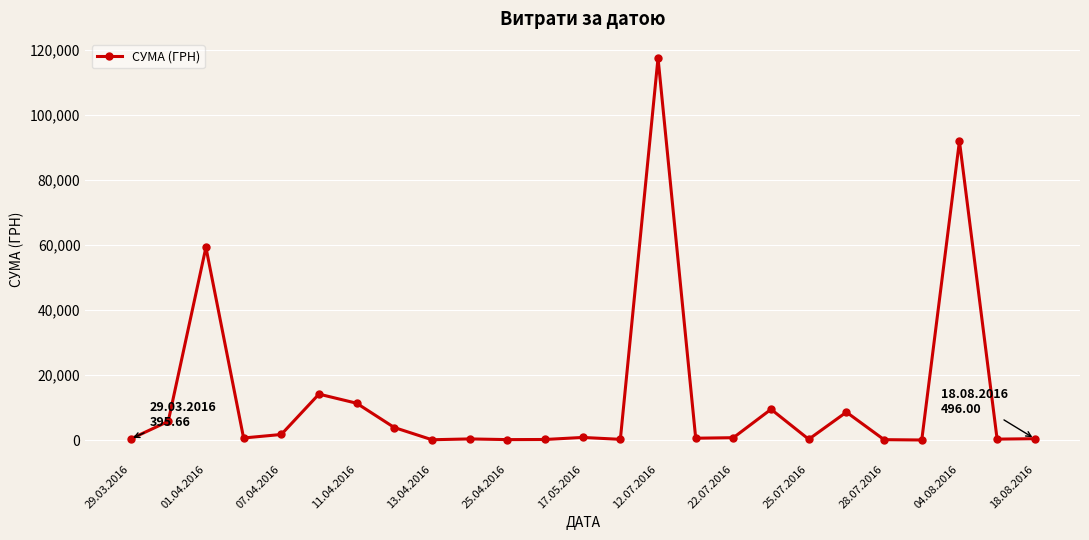

True or false: there are more than 1 points higher than both neighbors.

True